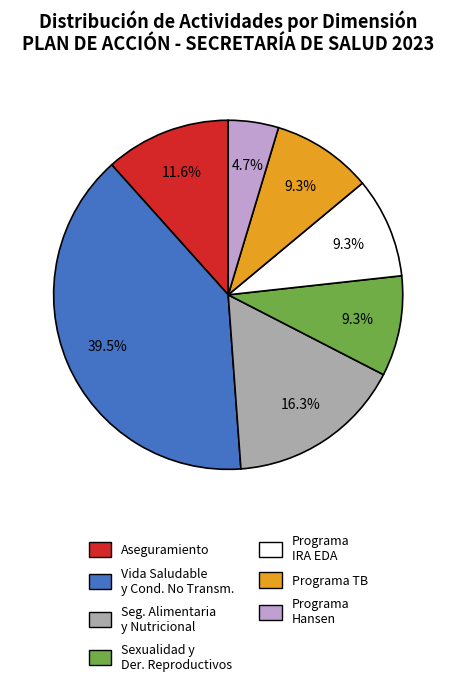

Which has a higher value, Aseguramiento or Sexualidad y Der. Reproductivos?

Aseguramiento